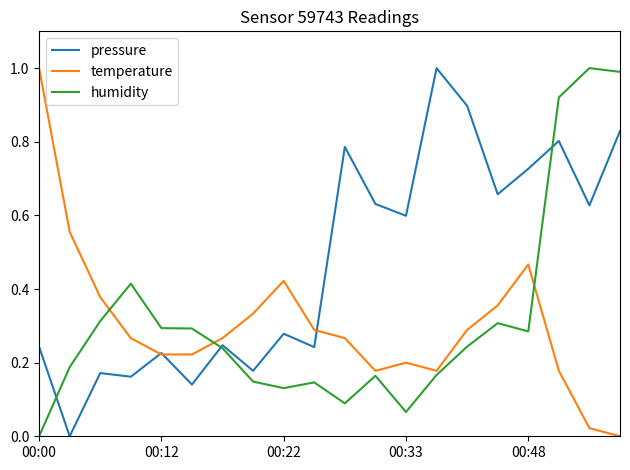

Which series has the largest total across all categories?

pressure